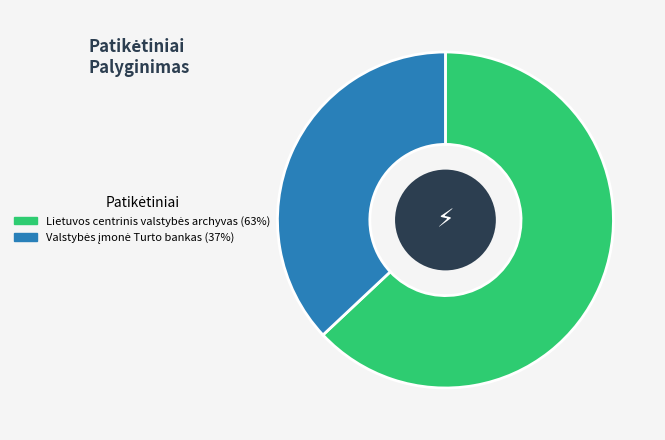

Does any single category account for the majority?

Yes